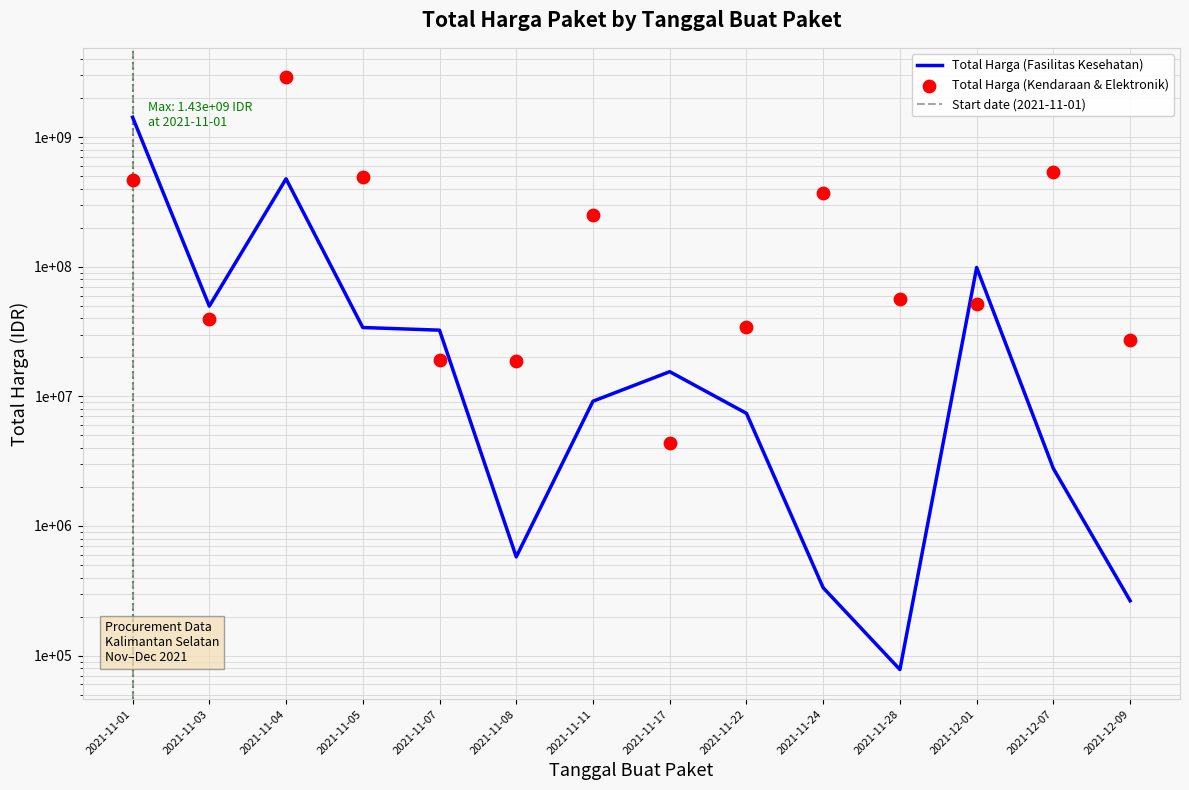

What is the total value across all series at 2021-12-01?

150373570